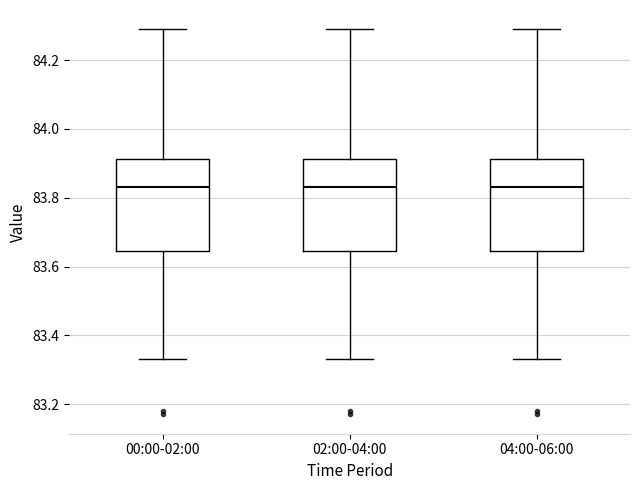

Where is the lower edge of the box for 02:00-04:00 on the y-axis? The values are not printed on the chart, so give them approximately, as read against the axis.

83.64